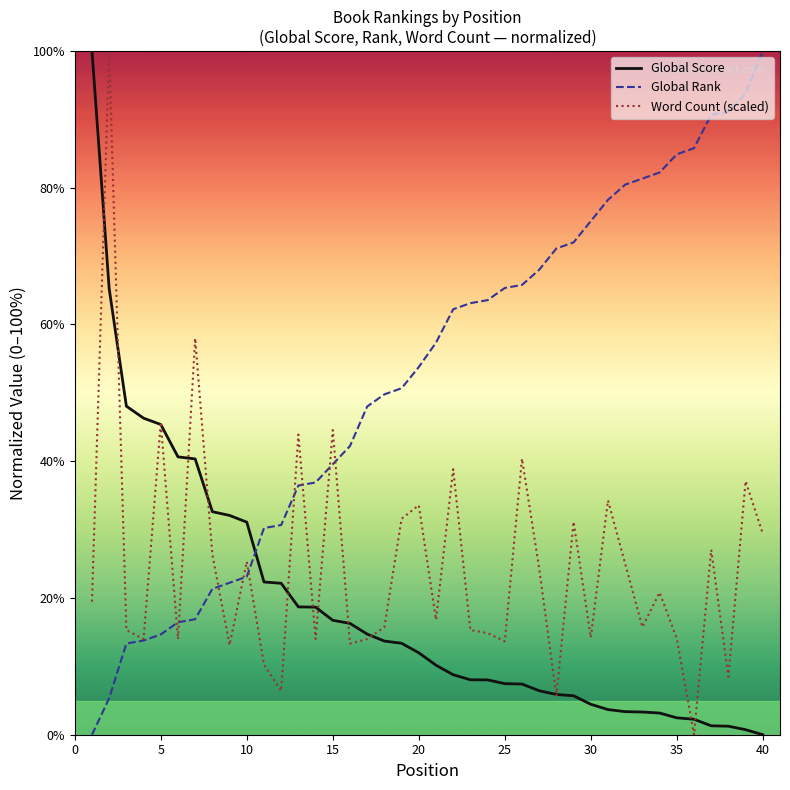

Which series has the largest total across all categories?

Global Rank